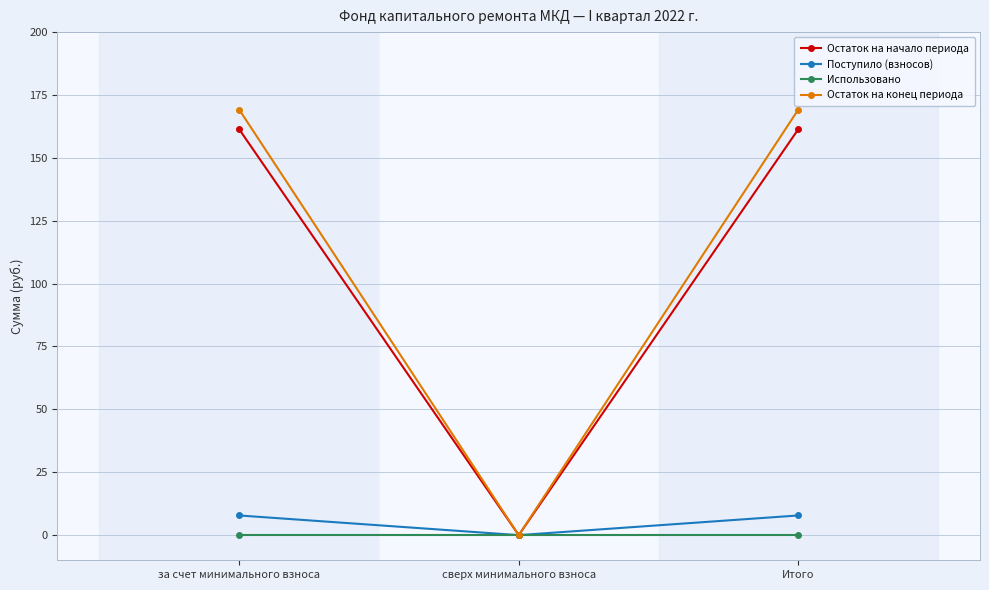

Reading left to right, what are all the values shown in this chart?

Остаток на начало периода: за счет минимального взноса=161.4	сверх минимального взноса=0.0	Итого=161.4
Поступило (взносов): за счет минимального взноса=7.8	сверх минимального взноса=0.0	Итого=7.8
Использовано: за счет минимального взноса=0.0	сверх минимального взноса=0.0	Итого=0.0
Остаток на конец периода: за счет минимального взноса=169.2	сверх минимального взноса=0.0	Итого=169.2